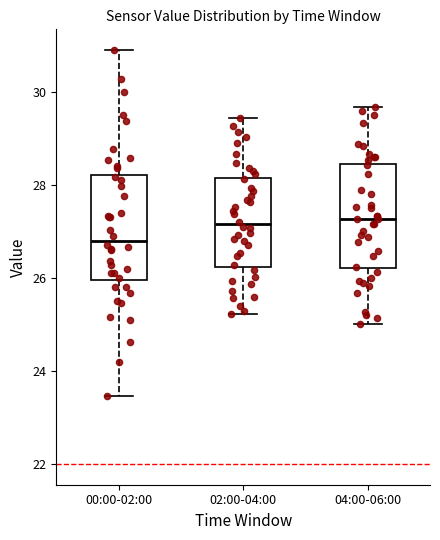

Reading left to right, transcribe this box plot: for each box, give where its median line is, the range the box spans, and where its two whiskers end, as read against the y-axis. The values are not printed on the chart, so give them approximately, as read against the axis.

00:00-02:00: median 26.8, box 26.0 to 28.2, whiskers 23.4 to 31.0
02:00-04:00: median 27.2, box 26.2 to 28.2, whiskers 25.2 to 29.4
04:00-06:00: median 27.2, box 26.2 to 28.4, whiskers 25.0 to 29.6